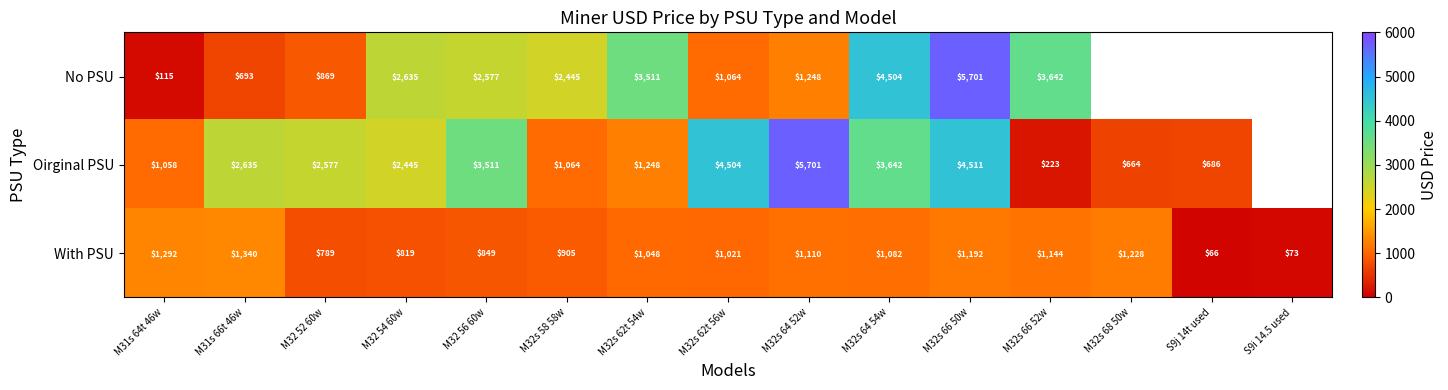

What is the greatest value displayed?

5700.7